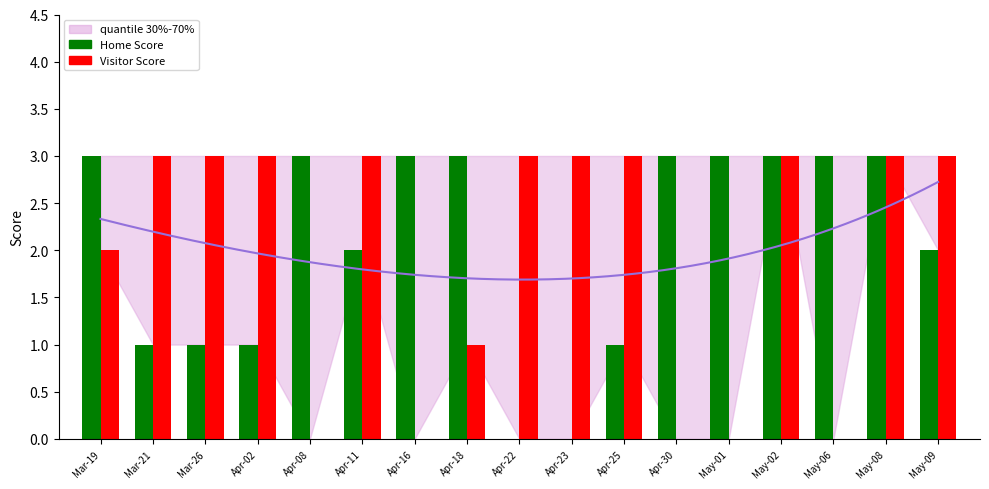

Rank the series at May-06 from highest to lowest value.

Home Score, Visitor Score